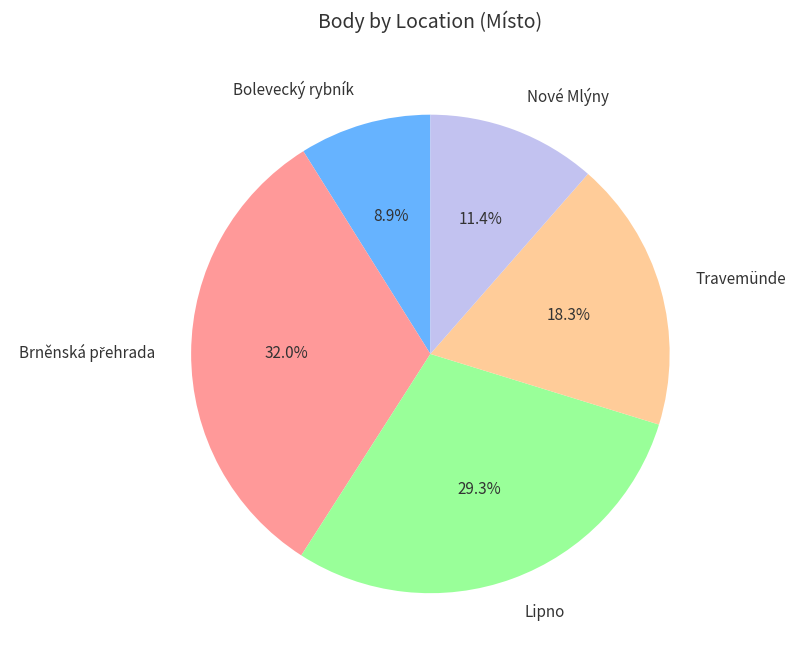

Is there a majority slice in this chart?

No